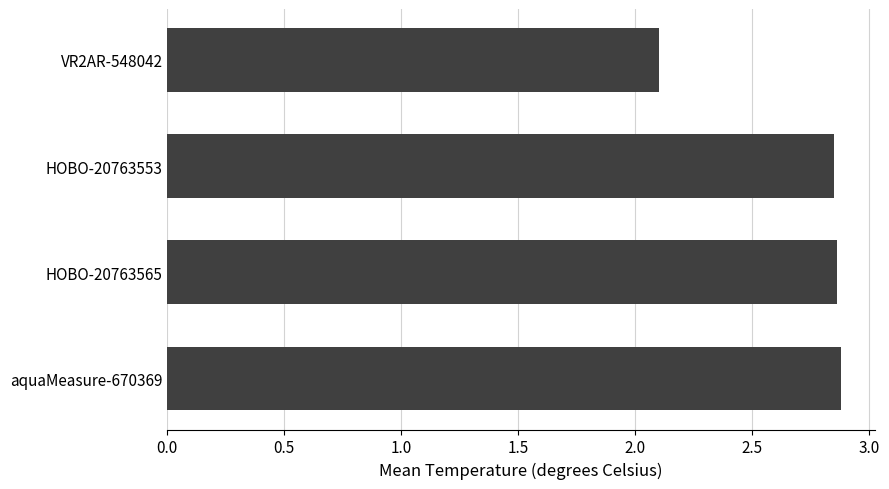

What is the difference between the maximum and minimum values?

0.8